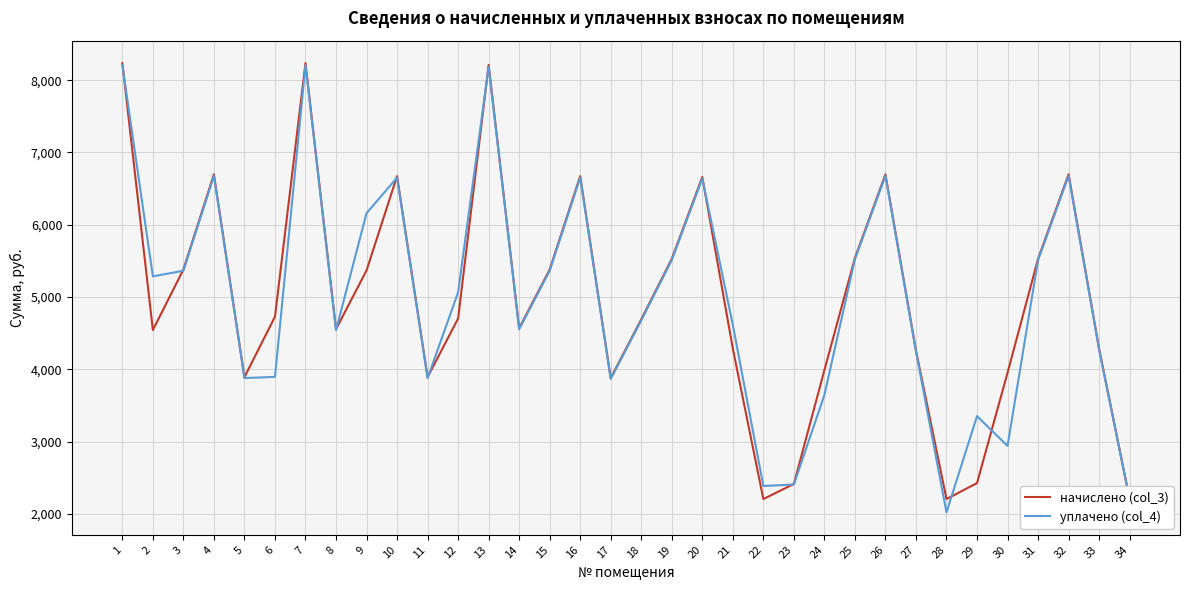

What are all the series names shown in the legend?

начислено (col_3), уплачено (col_4)